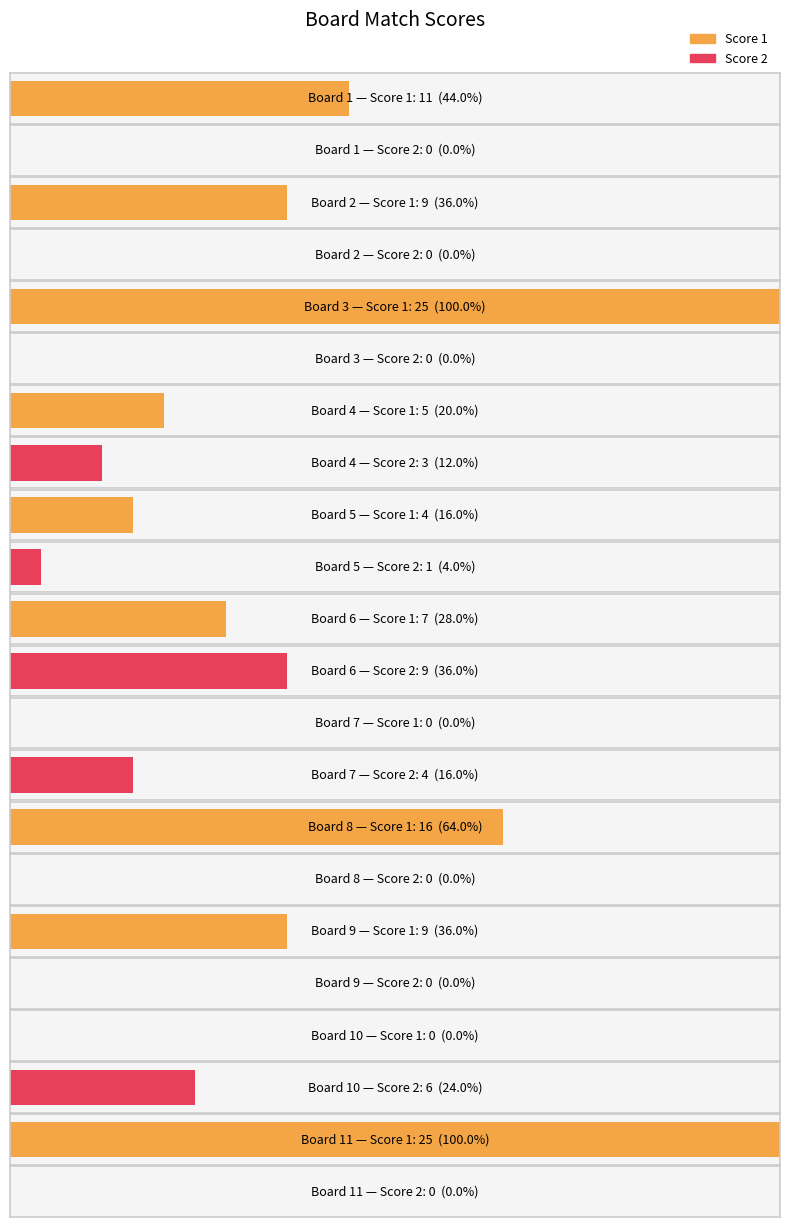

What is the total value across all series at 9?

9